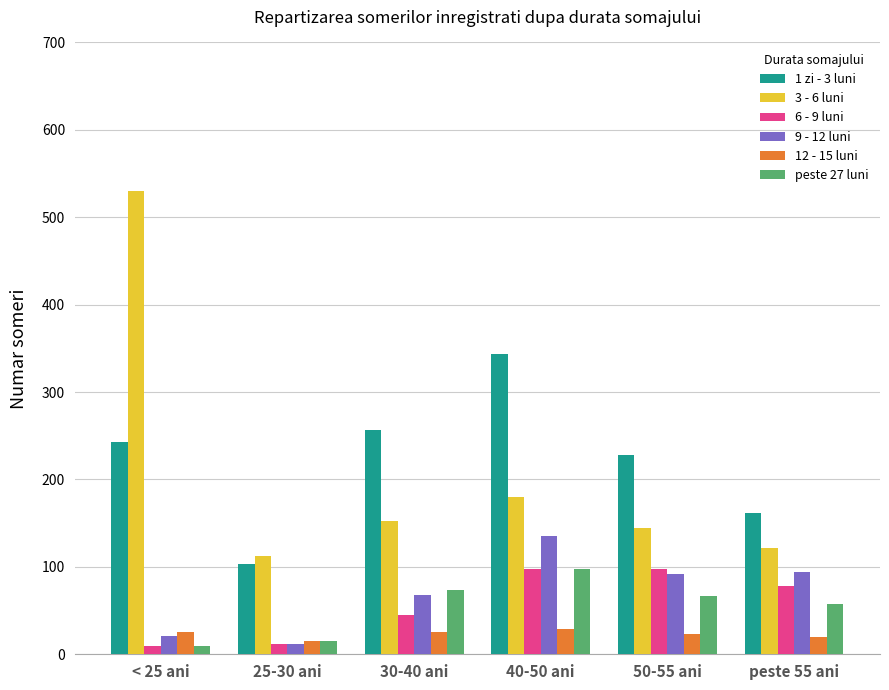

What is the maximum value shown in the chart?

530